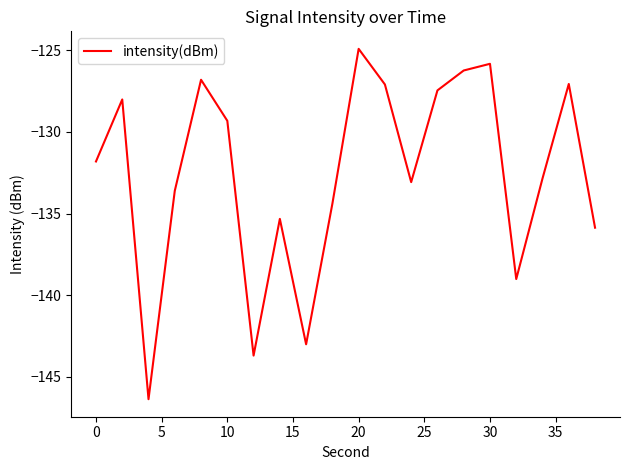

What is the smallest value displayed?

-146.4